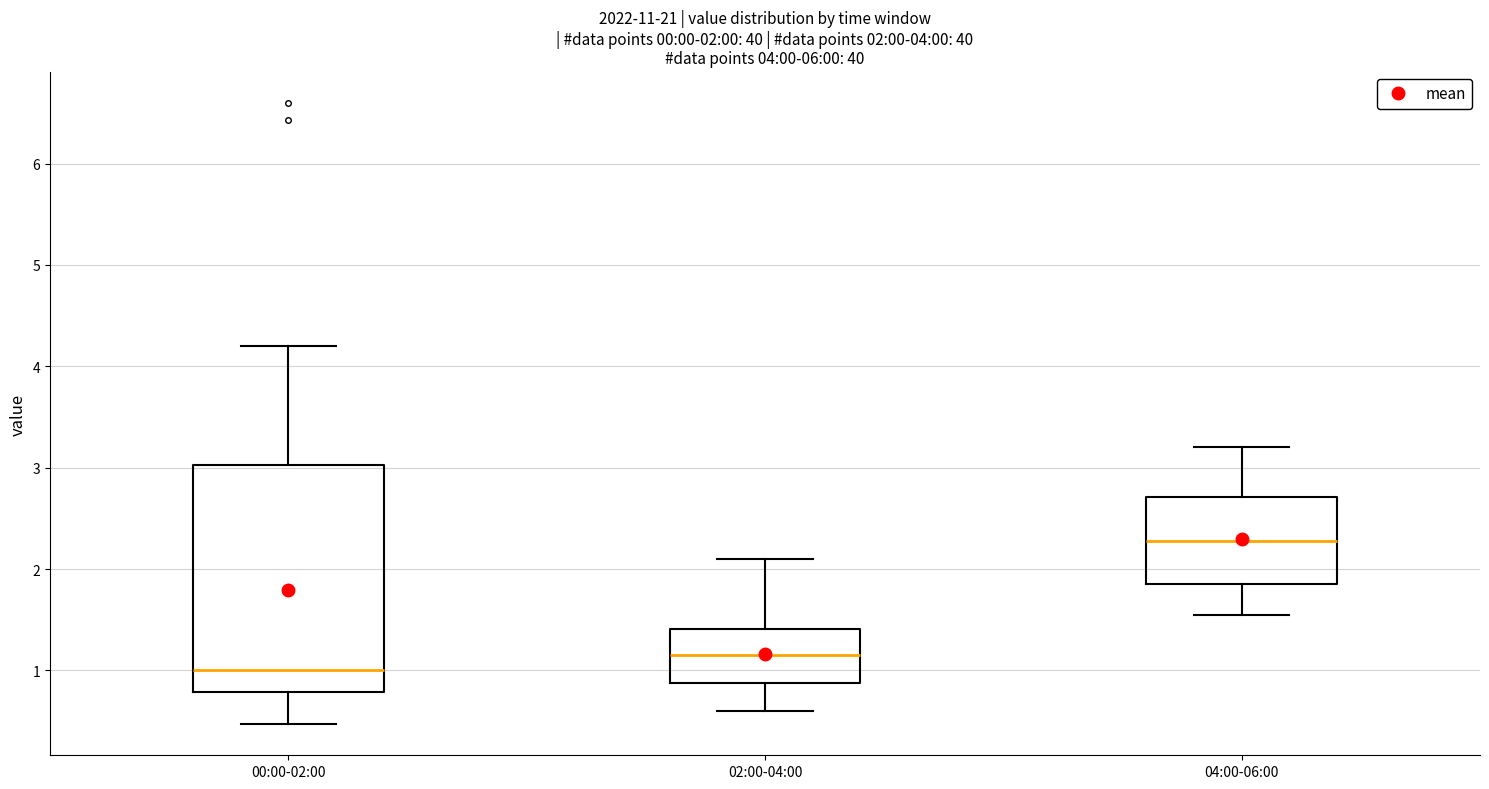

Which box's median line is the lowest?

00:00-02:00